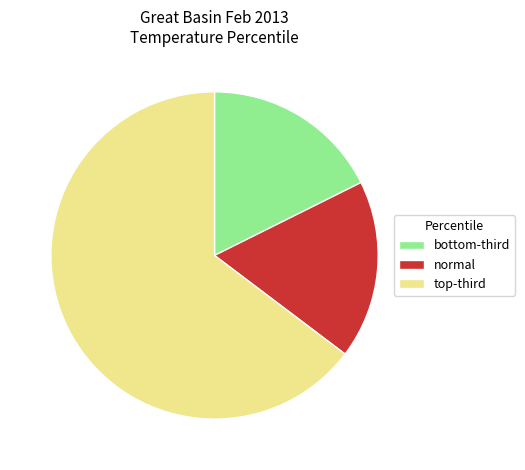

How many slices are in this pie chart?

3